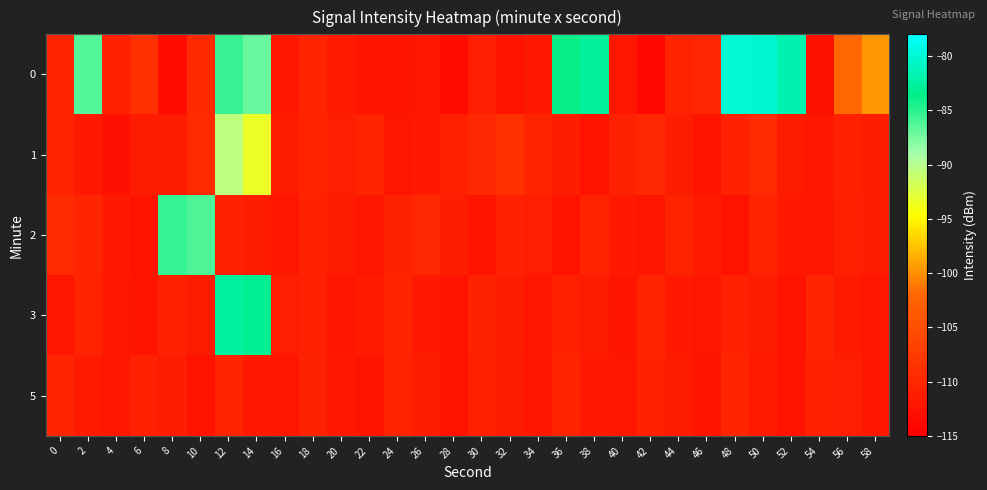

Reading right to left, transcribe all the data shown in this chart.

0: 58=-99.5	56=-101.9	54=-112.8	52=-81.8	50=-80.2	48=-80.1	46=-110.0	44=-110.5	42=-113.8	40=-112.0	38=-82.7	36=-83.9	34=-111.8	32=-112.4	30=-111.1	28=-113.5	26=-112.1	24=-112.3	22=-112.3	20=-111.7	18=-110.5	16=-111.8	14=-87.1	12=-85.4	10=-109.7	8=-113.2	6=-108.9	4=-110.8	2=-86.4	0=-110.1
1: 58=-111.2	56=-110.8	54=-112.0	52=-111.5	50=-109.6	48=-110.7	46=-112.3	44=-111.1	42=-109.9	40=-110.6	38=-112.4	36=-111.3	34=-110.2	32=-108.7	30=-109.8	28=-110.9	26=-111.8	24=-112.1	22=-110.5	20=-111.0	18=-110.4	16=-111.4	14=-93.4	12=-90.4	10=-109.6	8=-111.4	6=-111.4	4=-112.9	2=-111.8	0=-110.5
2: 58=-111.3	56=-110.9	54=-112.0	52=-111.8	50=-110.5	48=-112.4	46=-111.6	44=-110.3	42=-112.2	40=-111.7	38=-110.4	36=-112.5	34=-111.0	32=-110.8	30=-112.3	28=-111.2	26=-109.9	24=-110.6	22=-112.1	20=-111.5	18=-110.7	16=-112.0	14=-111.3	12=-110.9	10=-86.1	8=-85.3	6=-112.4	4=-111.8	2=-110.2	0=-109.5
3: 58=-112.0	56=-111.6	54=-110.2	52=-112.5	50=-111.3	48=-110.7	46=-112.1	44=-111.8	42=-110.4	40=-112.3	38=-111.5	36=-110.9	34=-112.0	32=-111.2	30=-110.6	28=-112.4	26=-111.7	24=-110.3	22=-111.6	20=-112.2	18=-110.8	16=-111.0	14=-83.1	12=-82.5	10=-111.4	8=-110.7	6=-112.3	4=-111.9	2=-110.5	0=-112.1
5: 58=-112.2	56=-111.0	54=-110.8	52=-112.5	50=-111.6	48=-110.1	46=-112.3	44=-111.4	42=-110.7	40=-112.0	38=-111.8	36=-110.3	34=-112.2	32=-111.5	30=-110.9	28=-112.4	26=-111.2	24=-110.5	22=-112.3	20=-111.9	18=-110.6	16=-112.1	14=-111.7	12=-110.4	10=-112.5	8=-111.3	6=-110.8	4=-112.0	2=-111.6	0=-110.2